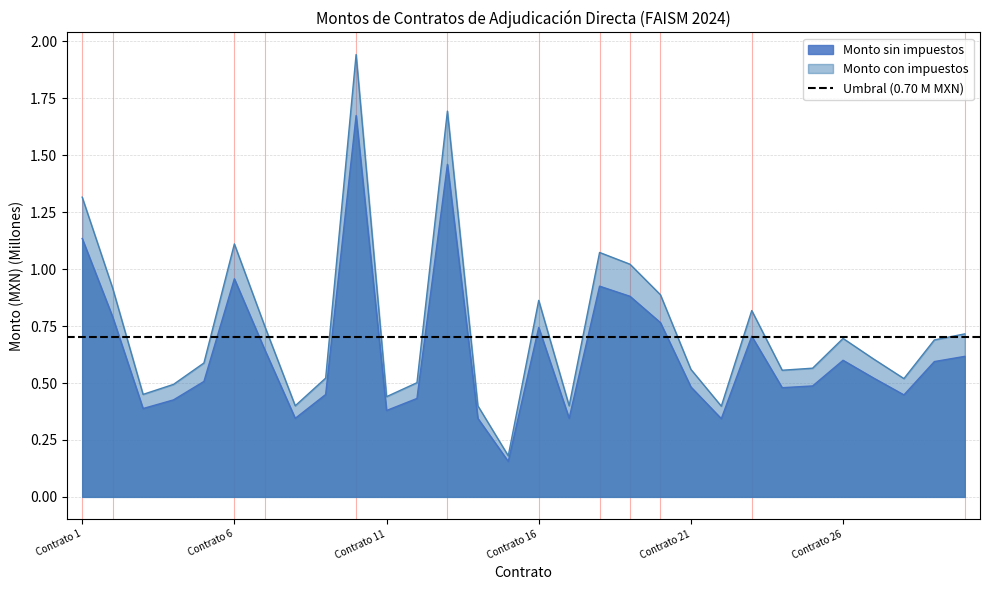

Which label corresponds to the smallest value in the chart?

Contrato 15